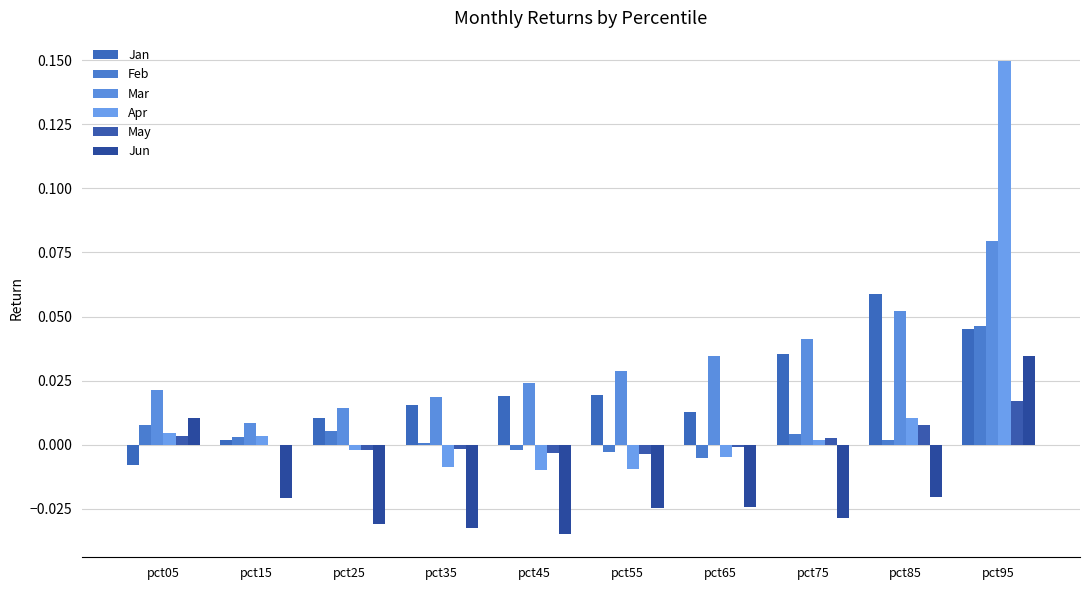

Reading right to left, what are all the values shown in this chart?

Jan: 0.0	0.1	0.0	0.0	0.0	0.0	0.0	0.0	0.0	-0.0
Feb: 0.0	0.0	0.0	-0.0	-0.0	-0.0	0.0	0.0	0.0	0.0
Mar: 0.1	0.1	0.0	0.0	0.0	0.0	0.0	0.0	0.0	0.0
Apr: 0.1	0.0	0.0	-0.0	-0.0	-0.0	-0.0	-0.0	0.0	0.0
May: 0.0	0.0	0.0	-0.0	-0.0	-0.0	-0.0	-0.0	-0.0	0.0
Jun: 0.0	-0.0	-0.0	-0.0	-0.0	-0.0	-0.0	-0.0	-0.0	0.0